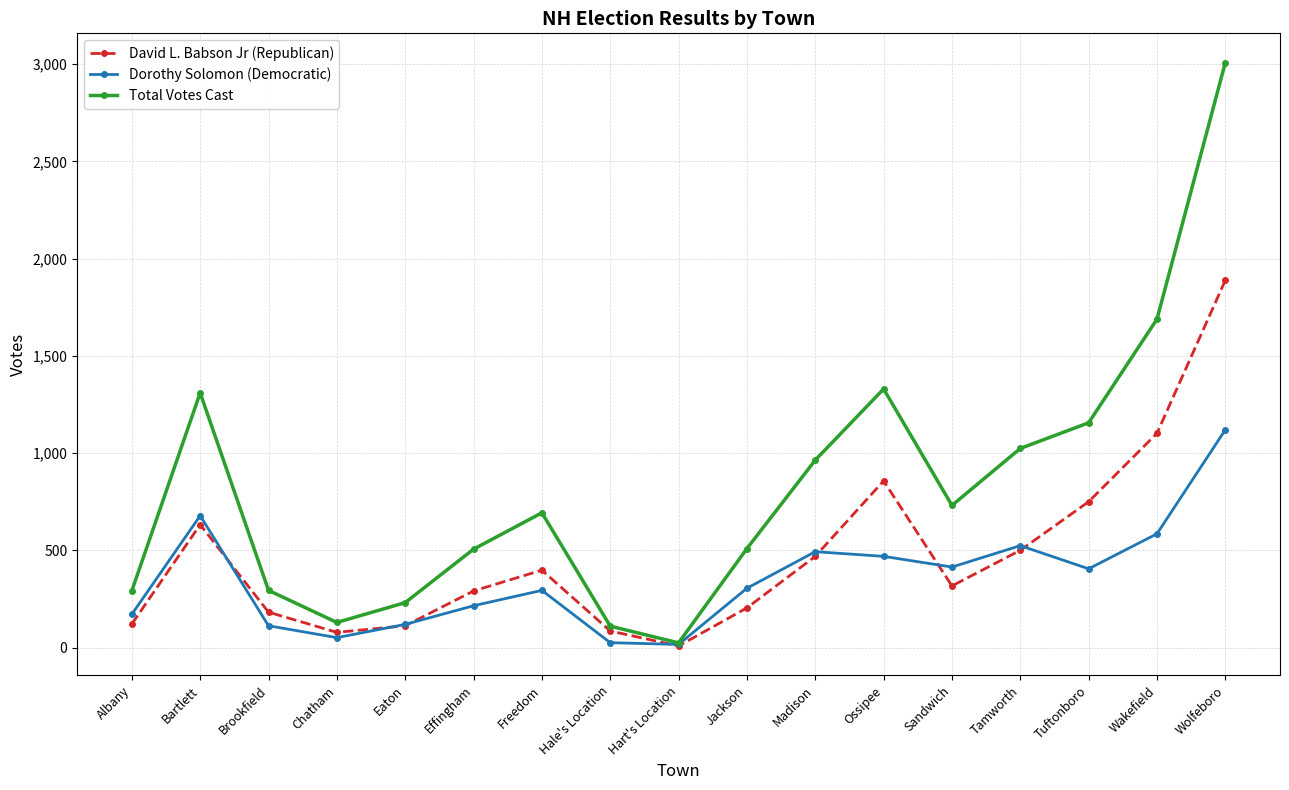

Which series changed the most between Eaton and Effingham?

Total Votes Cast